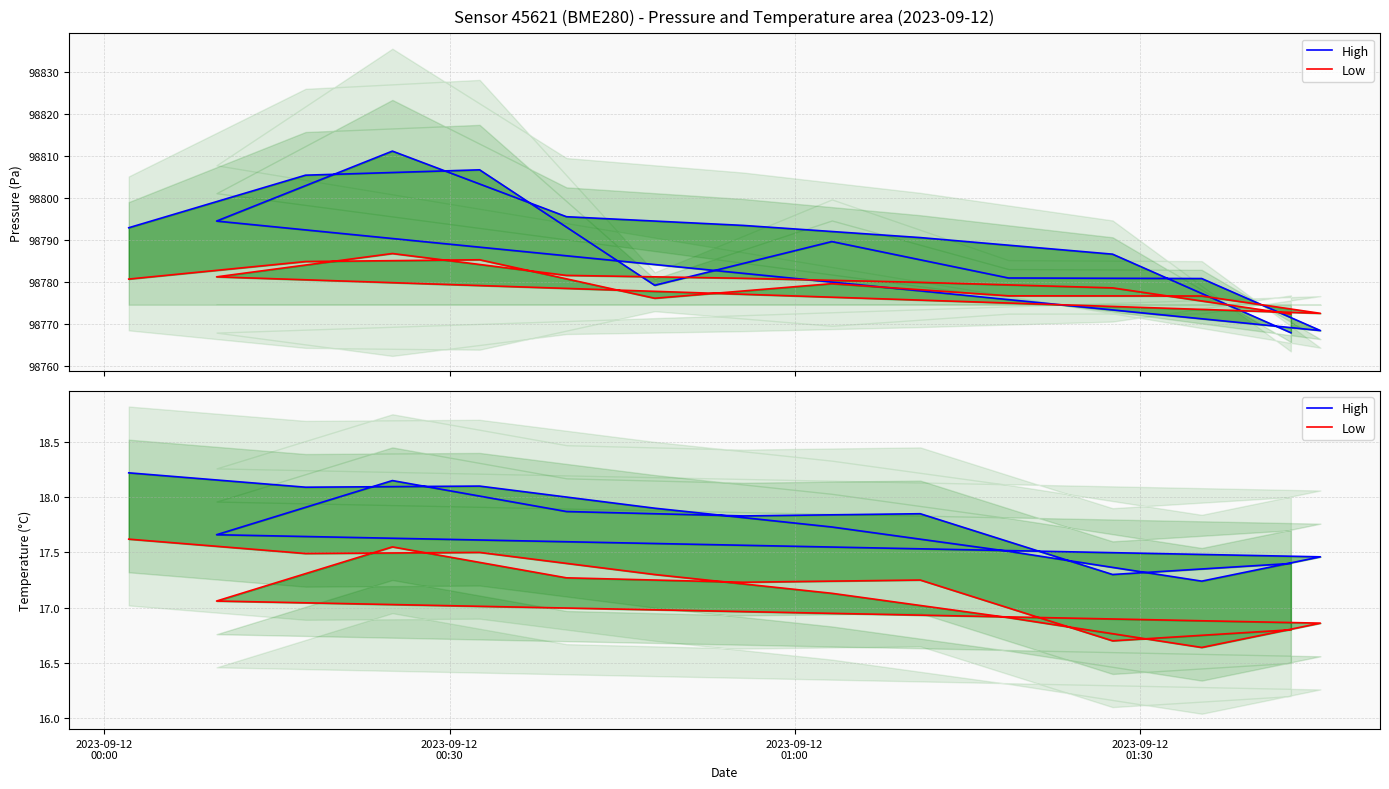

What is the value of the Low point at the 6th from the left?

16.9